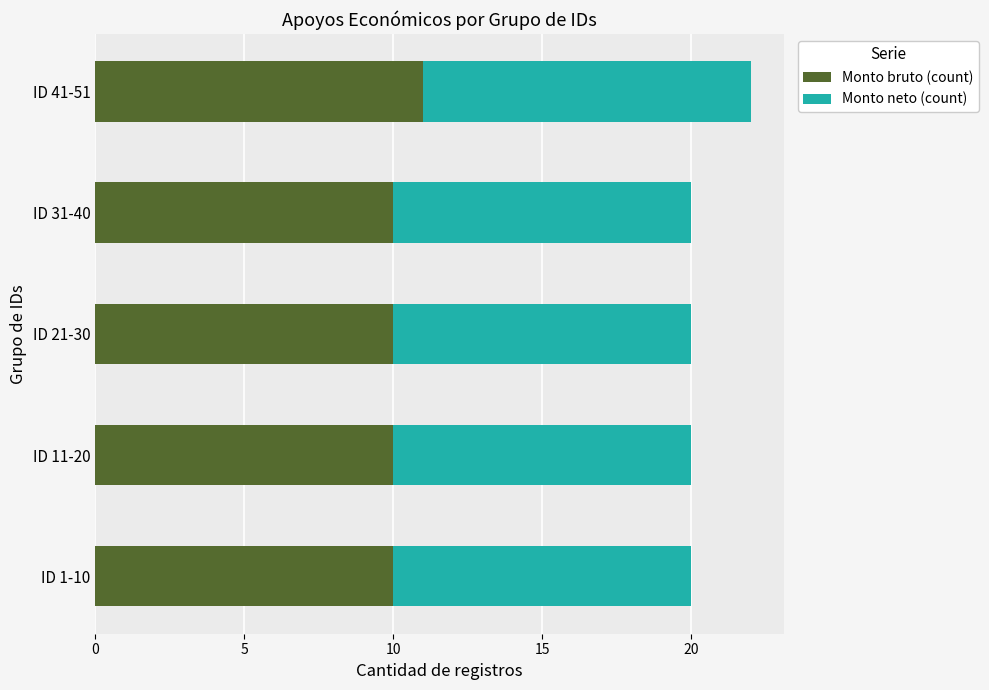

What is the lowest value of the Monto bruto (count) series?

10